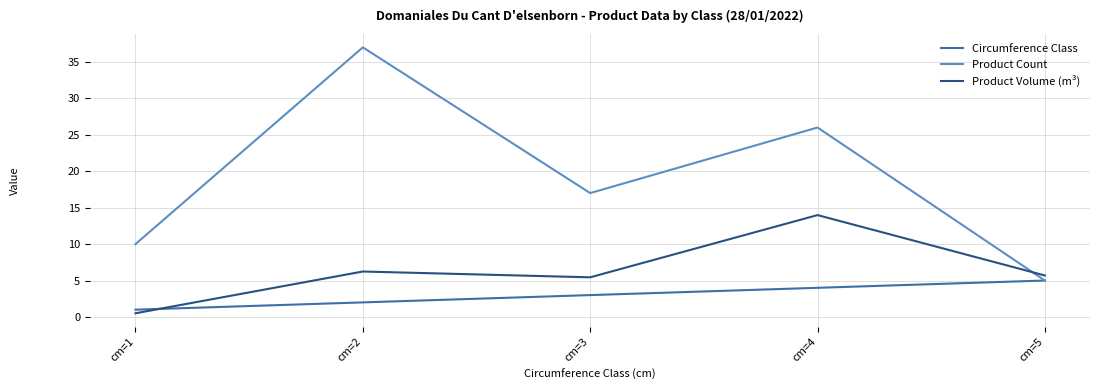

Where do Product Volume (m³) and Product Count first cross each other?

cm=4 and cm=5